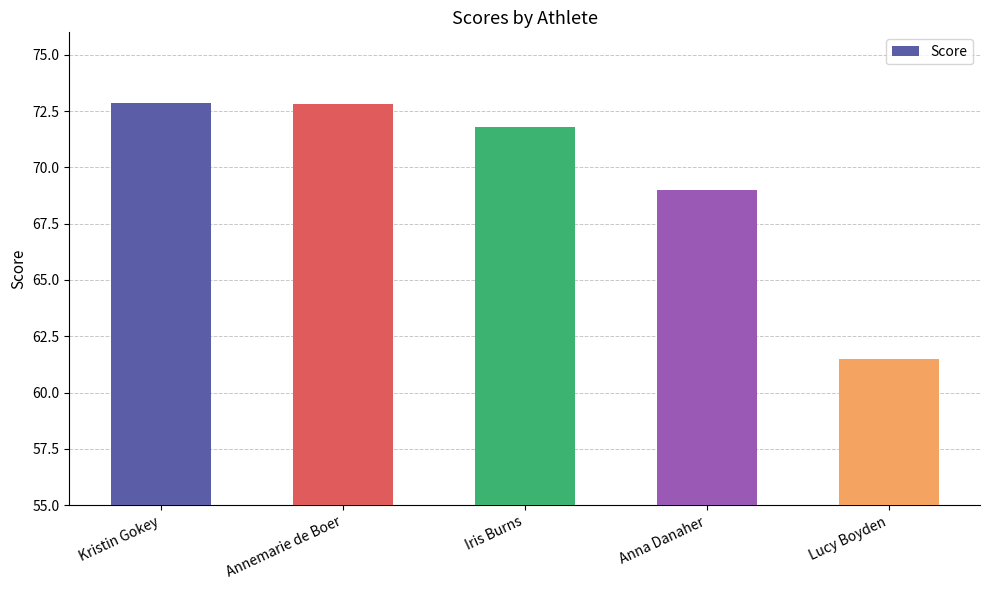

What is the smallest value displayed?

61.5